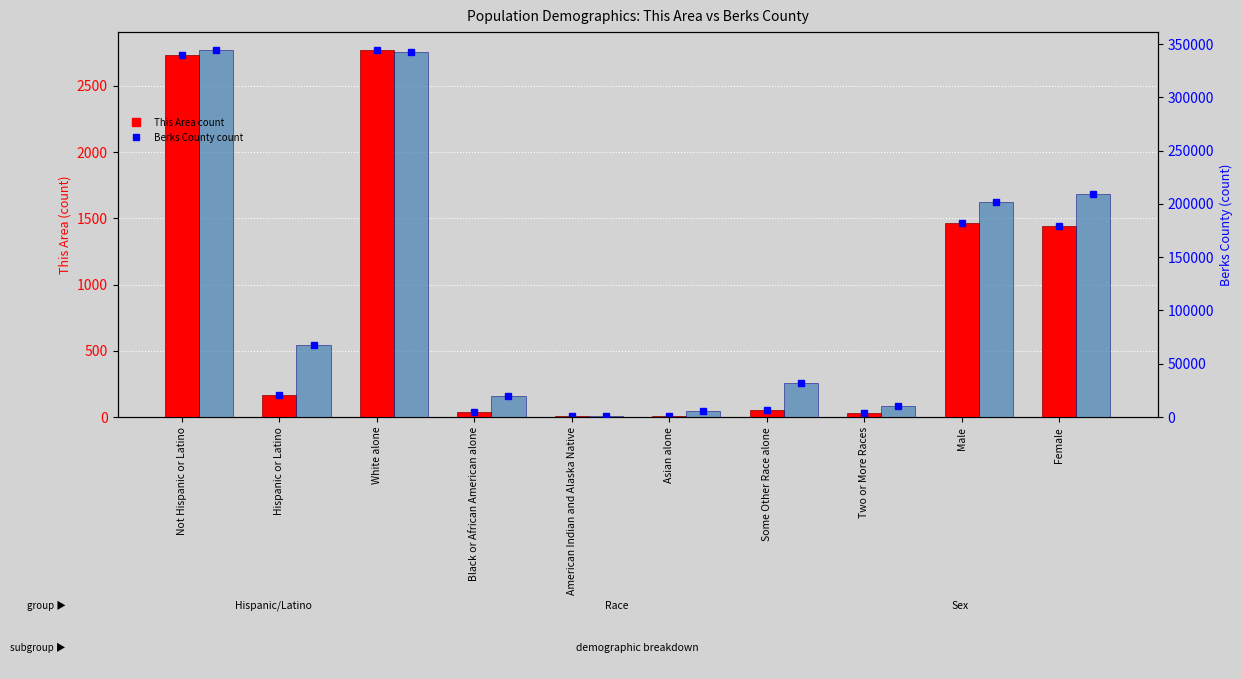

At which category is the sum across all series the highest?

Not Hispanic or Latino